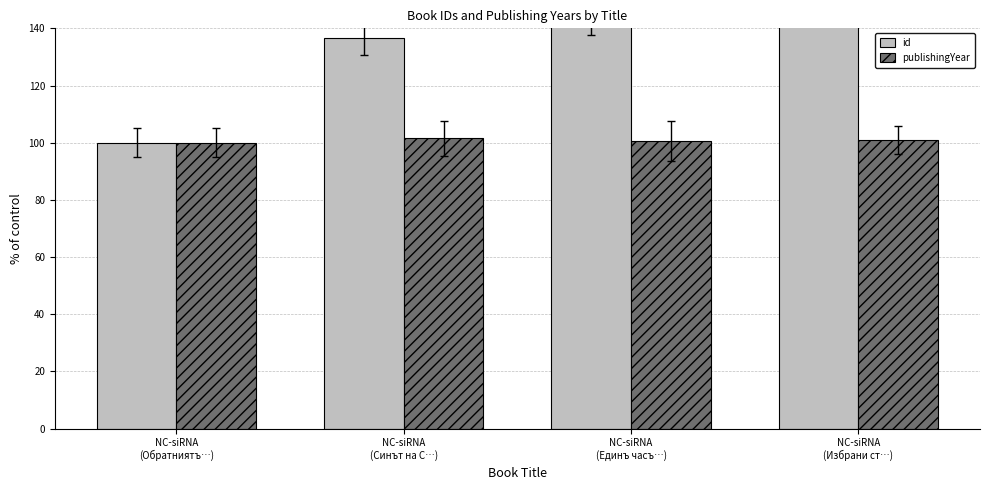

Does the chart contain stacked bars?

No